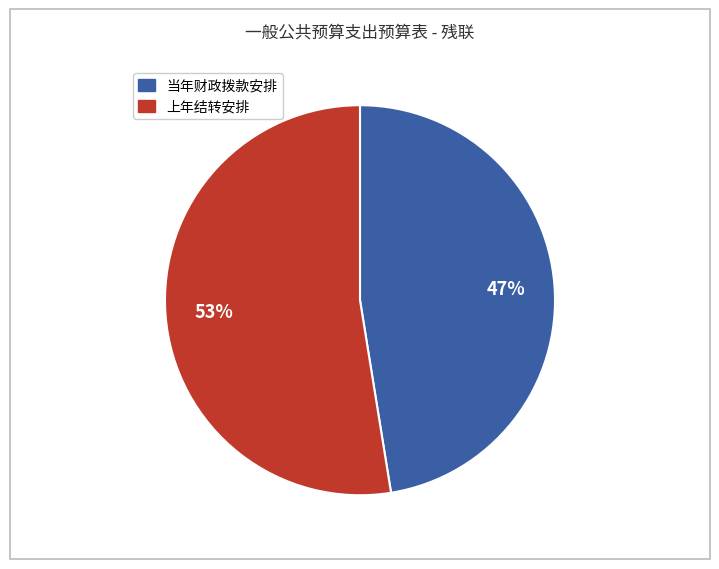

Is there a majority slice in this chart?

Yes